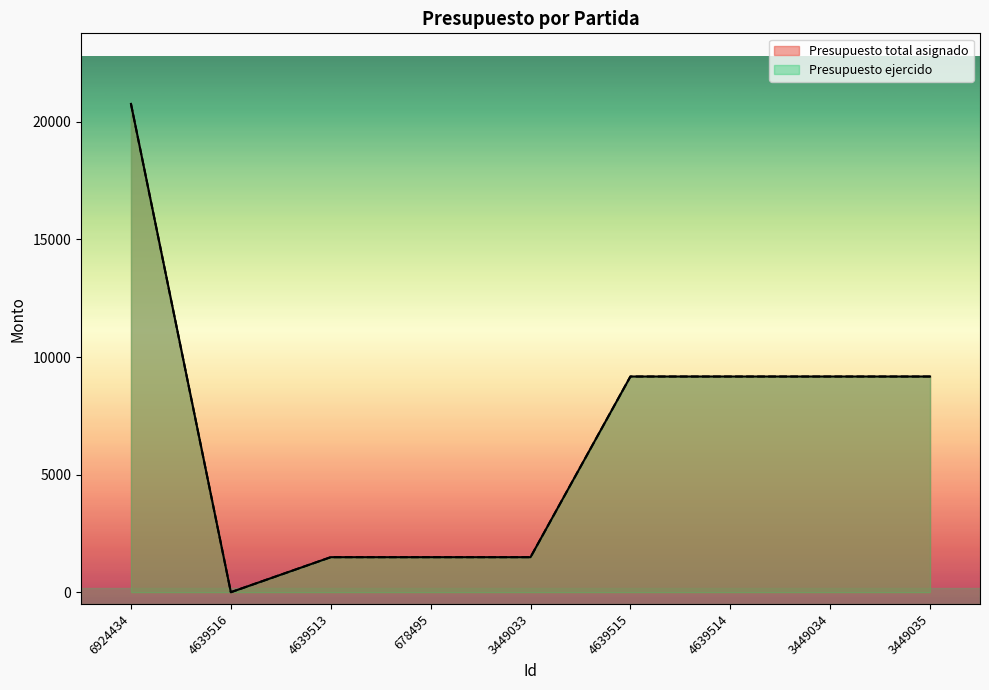

At which category does Presupuesto total asignado reach its first local valley?

4639516